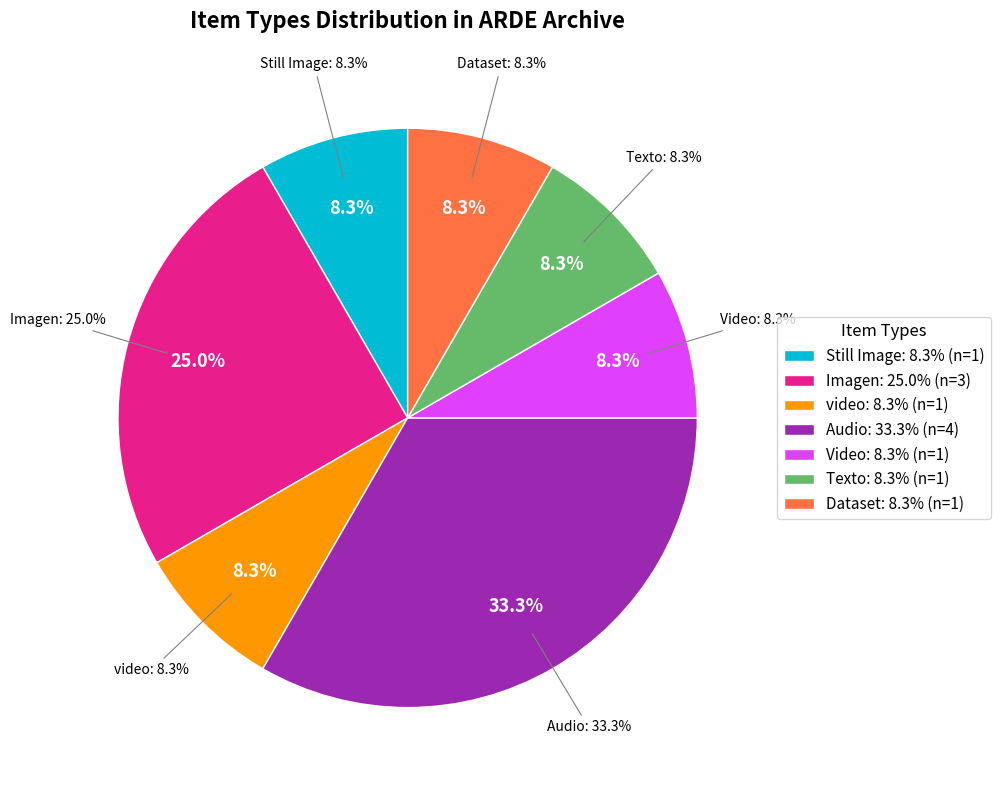

To the nearest percent, what portion does video represent?

8%